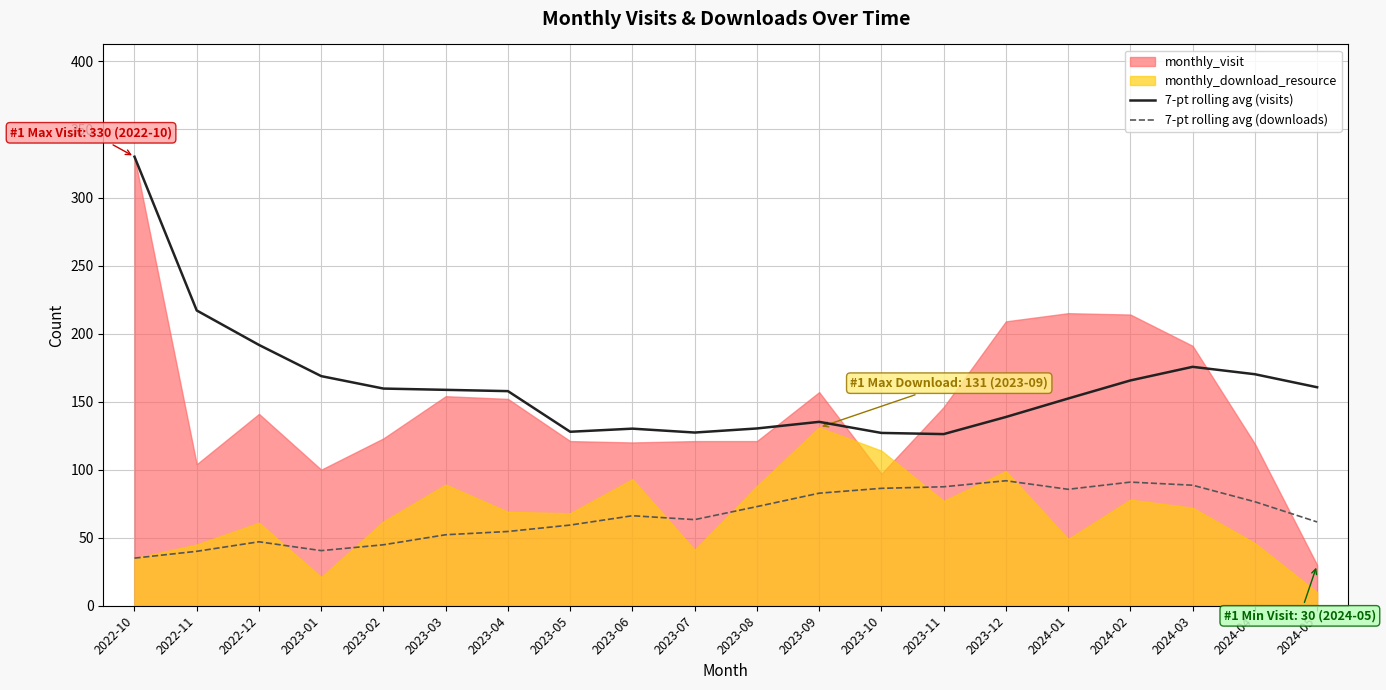

Read the 7-pt rolling avg (visits) value at 2022-11.

217.0